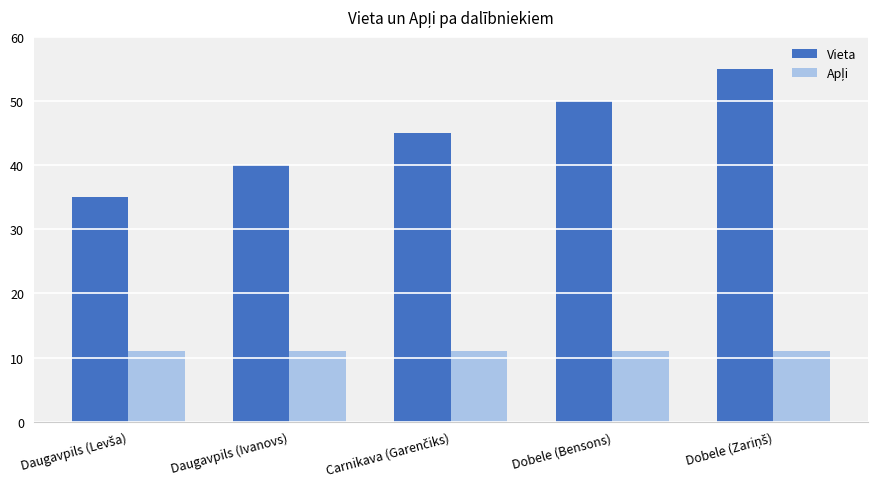

What is the difference between the maximum and minimum values in the Vieta series?

20